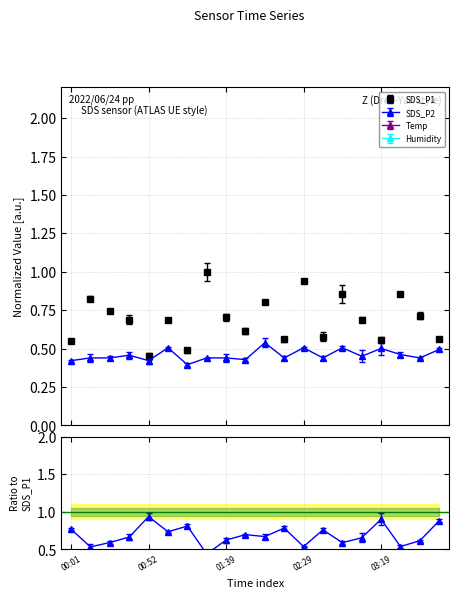

What is the difference between the second highest and second lowest values in the Humidity series?

0.5